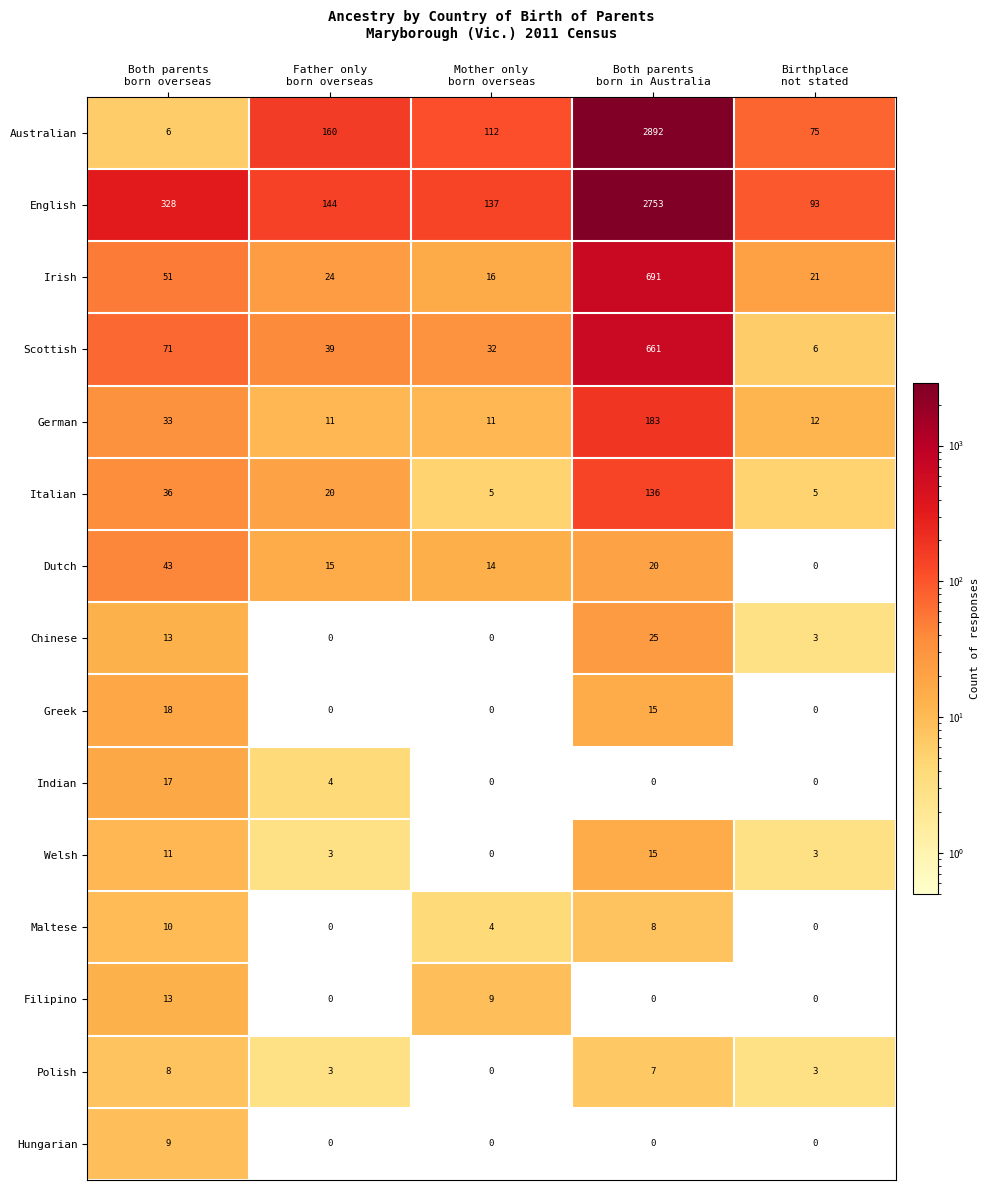

How many values in the Welsh series are below 3?

1